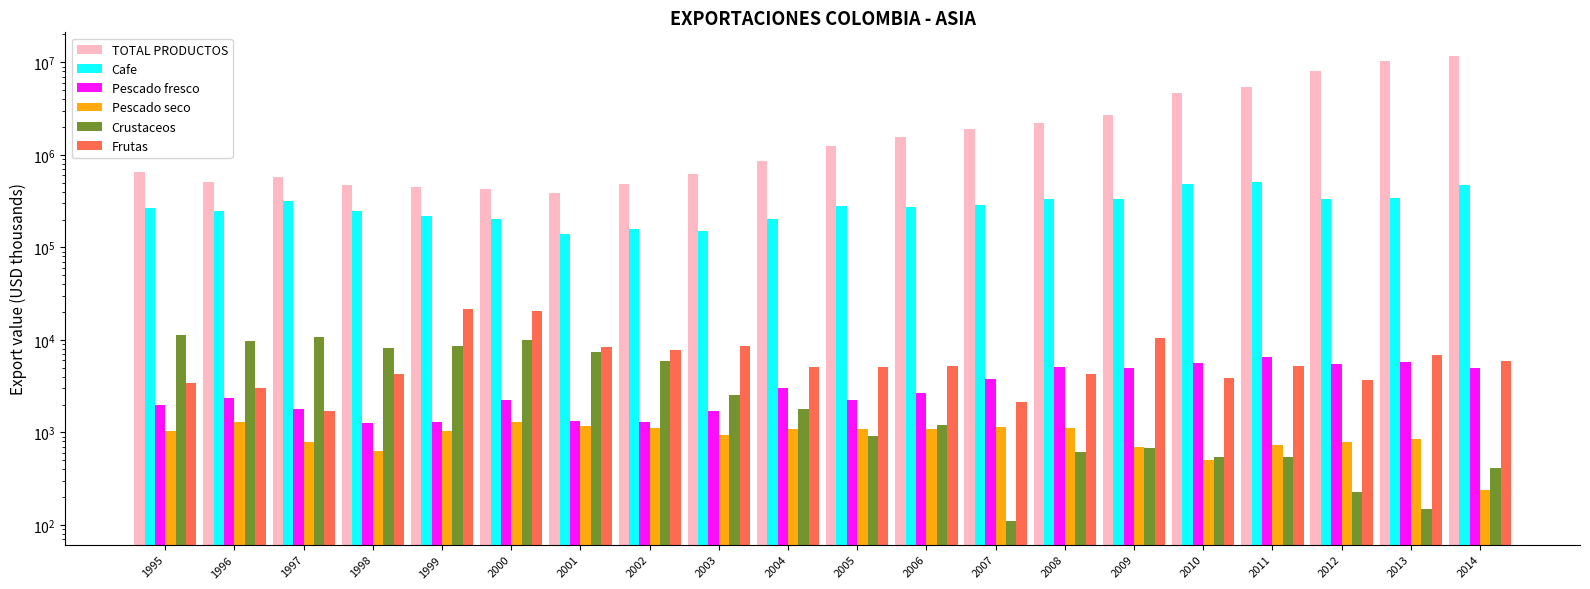

Are the bars horizontal?

No